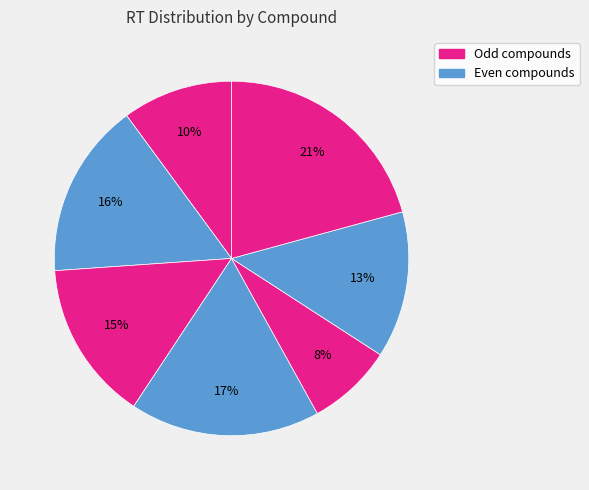

Count the number of slices in the pie.

7